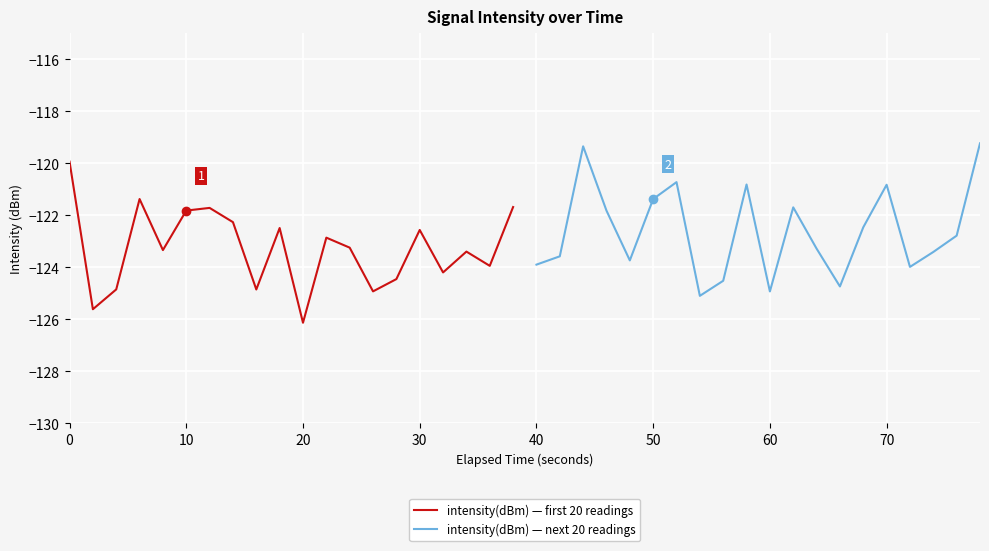

What is the maximum value for intensity(dBm) — first 20 readings?

-119.9